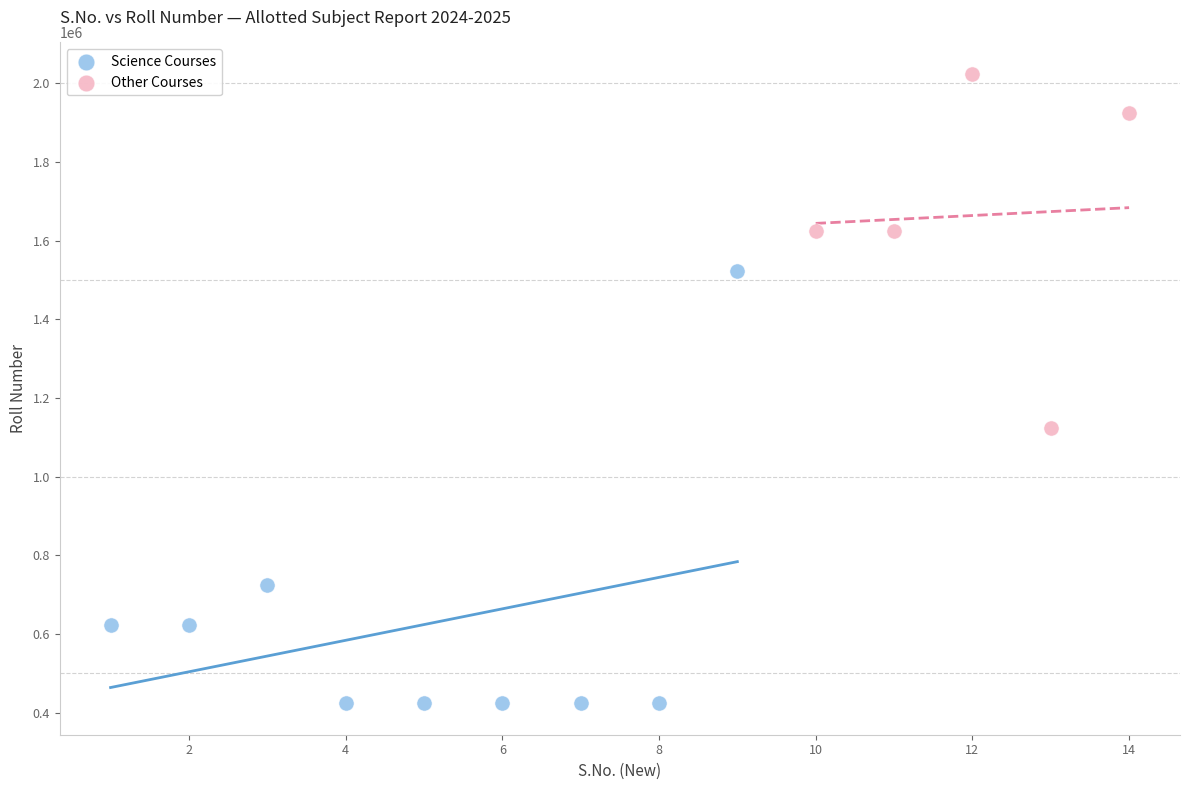

Which series contains the highest Y value?

Other Courses